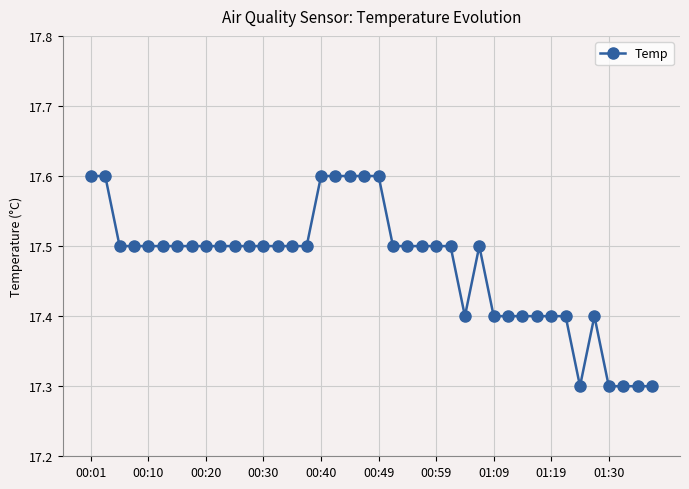

True or false: the data has more than 0 interior local peaks.

True